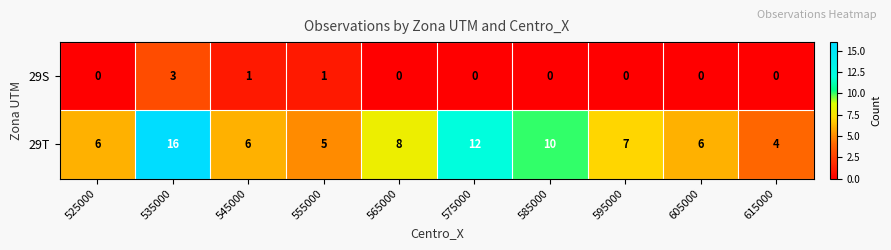

Rank the series at 545000 from lowest to highest value.

29S, 29T